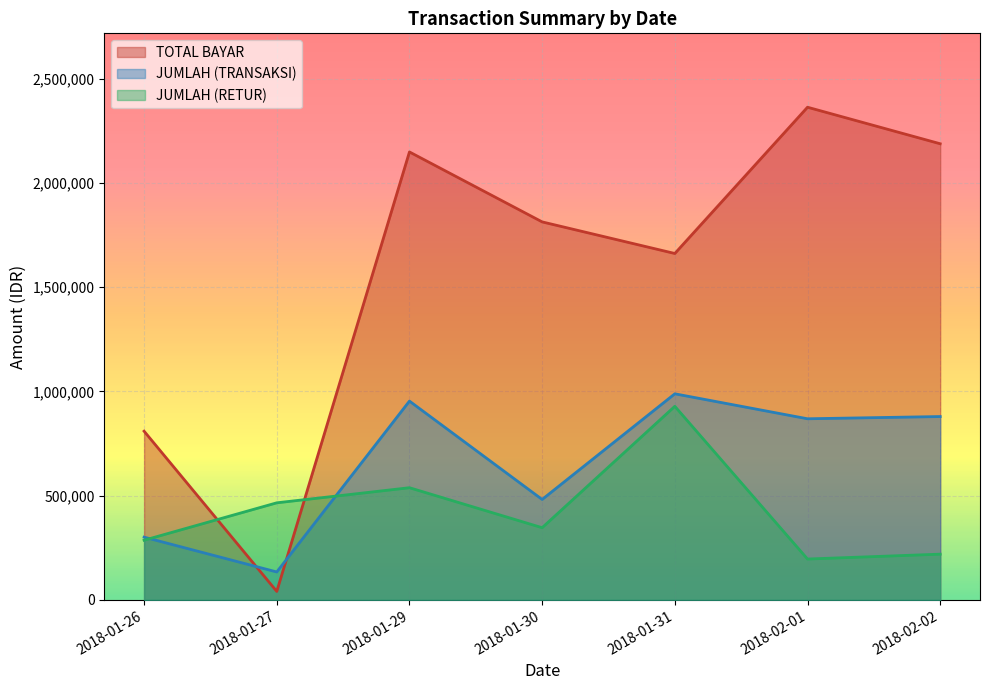

What is the value of the TOTAL BAYAR point at the 3rd from the left?

2147863